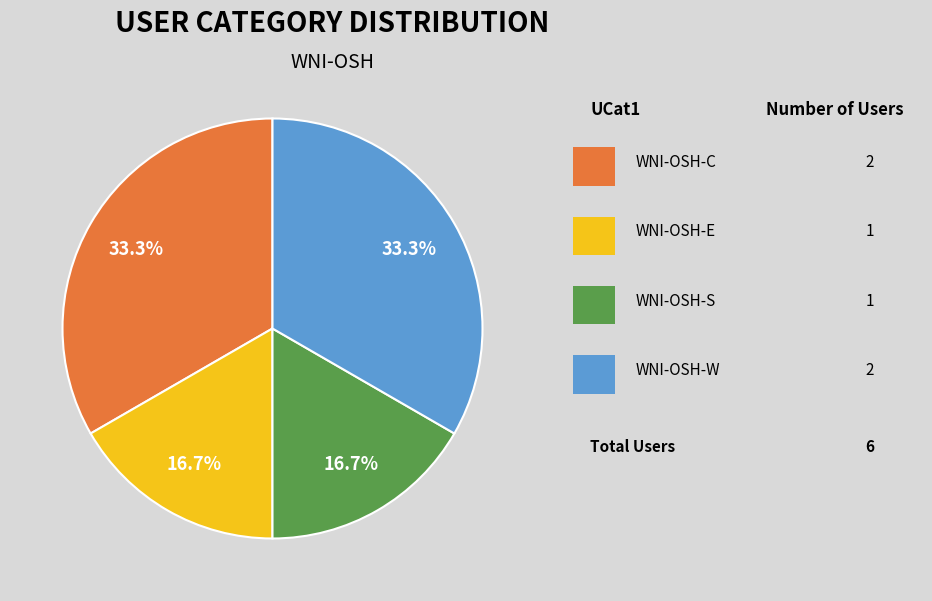

Is there a majority slice in this chart?

No